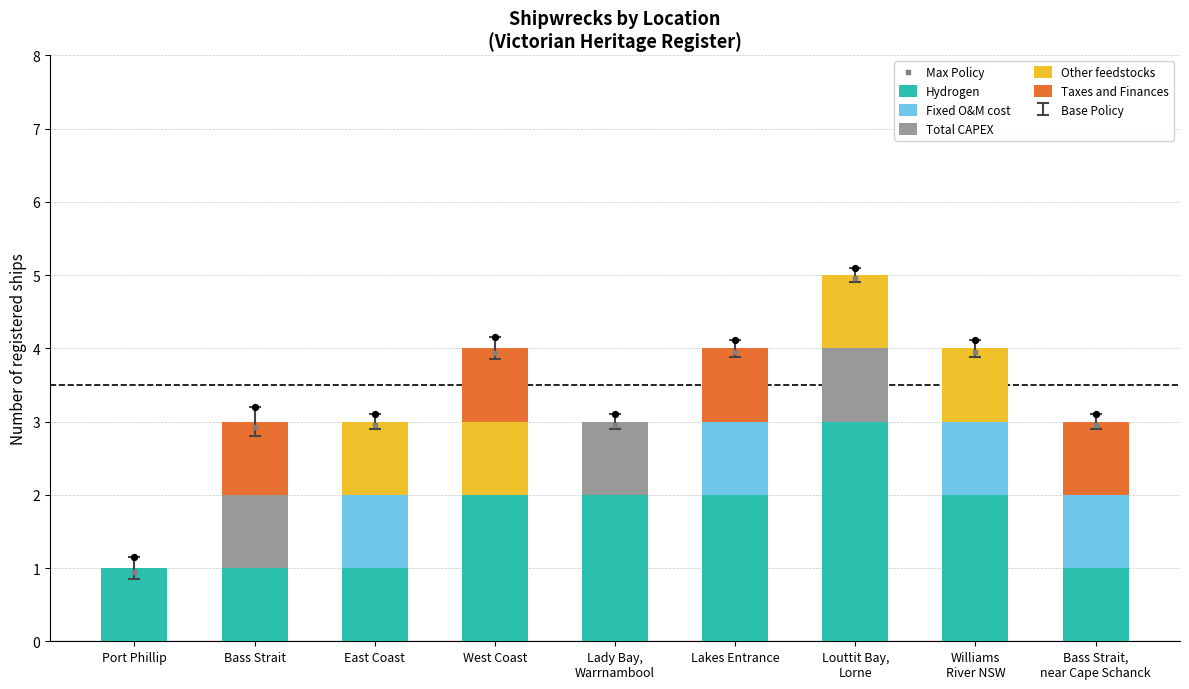

What is the highest value of the Hydrogen series?

3